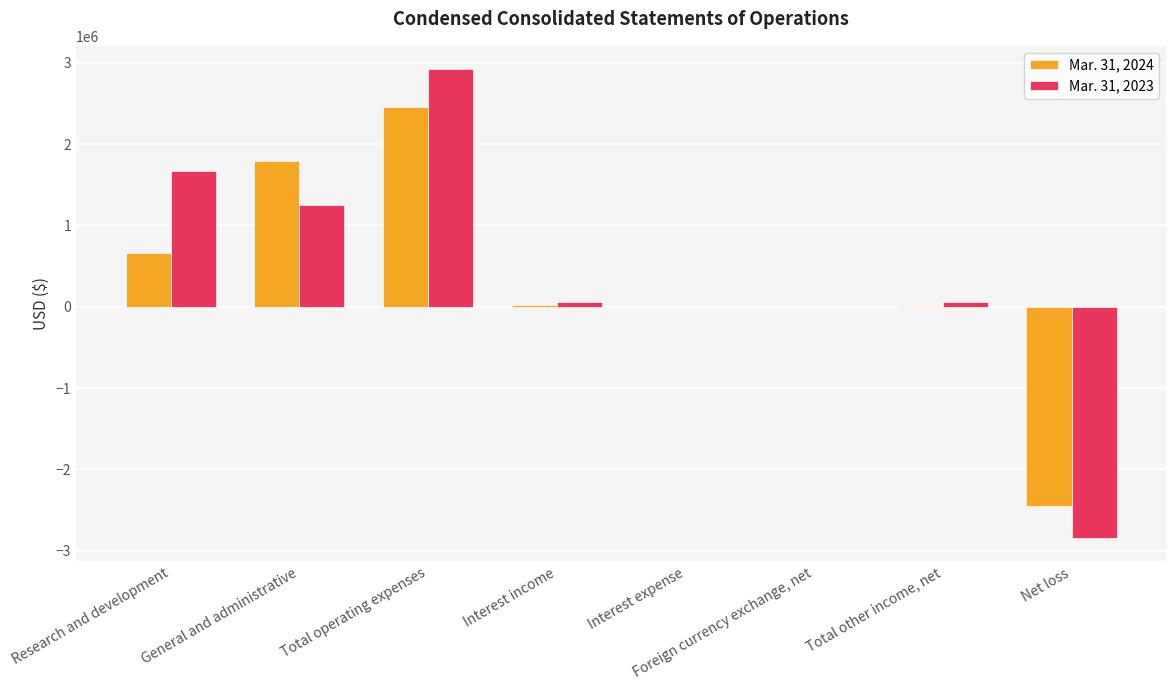

Between Total operating expenses and Net loss, which series saw the biggest shift?

Mar. 31, 2023